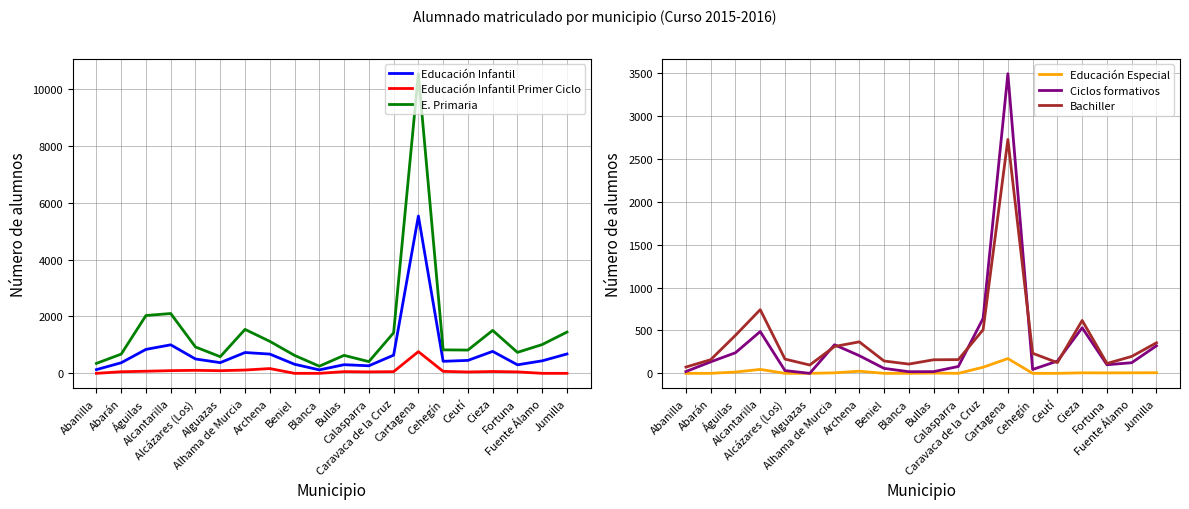

The value of Bachiller at Fortuna is 115. True or false?

True